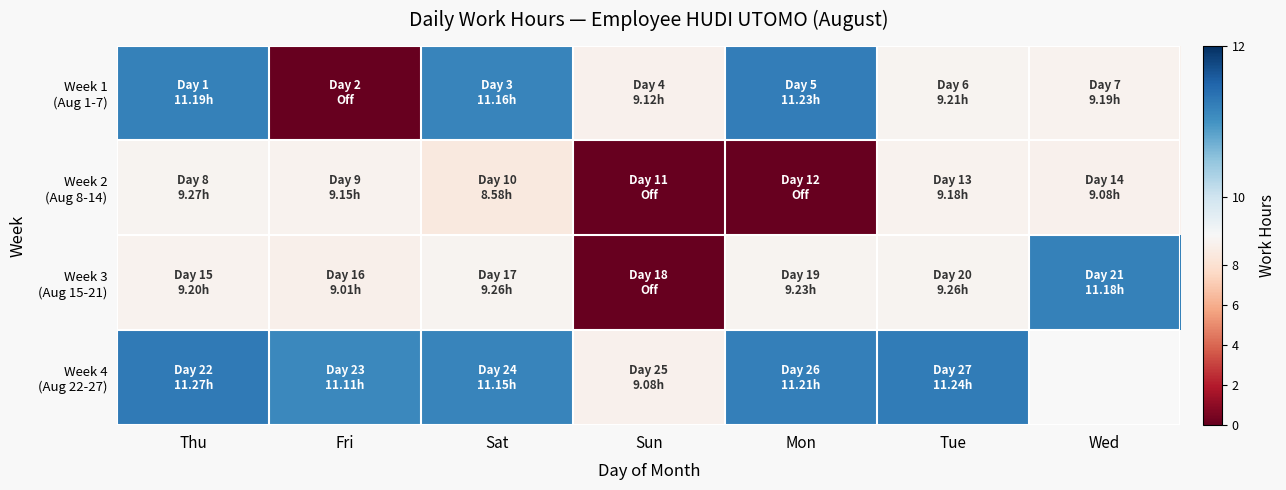

What is the total value across all series at Tue?

38.9